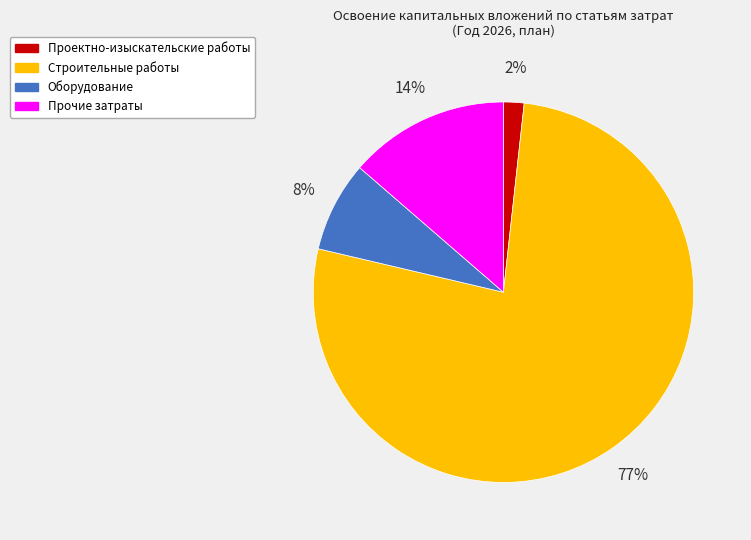

Between Строительные работы and Проектно-изыскательские работы, which is larger?

Строительные работы